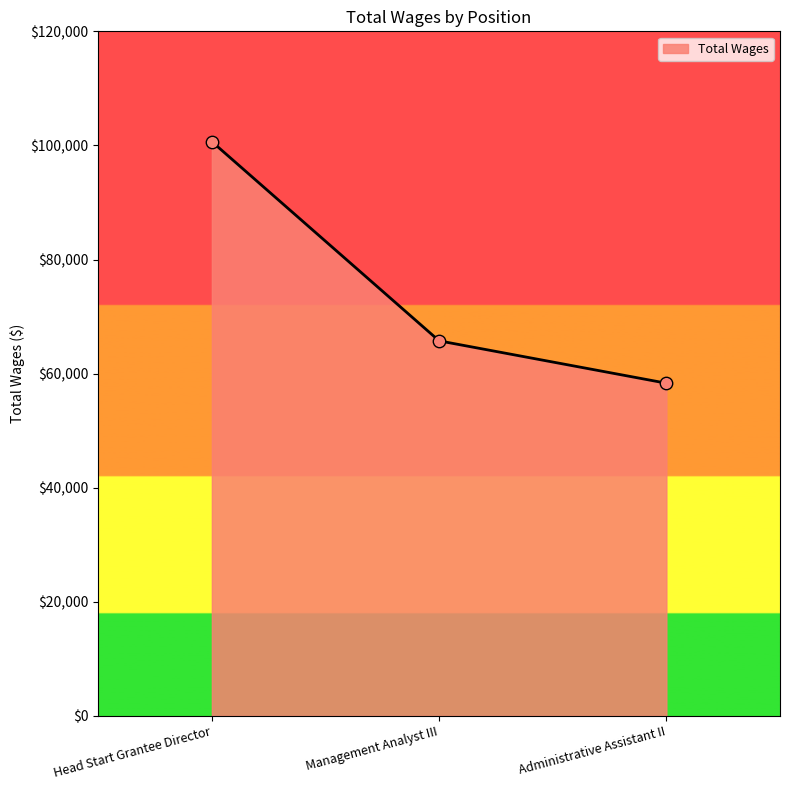

What is the change in value from Head Start Grantee Director to Administrative Assistant II?

-42348